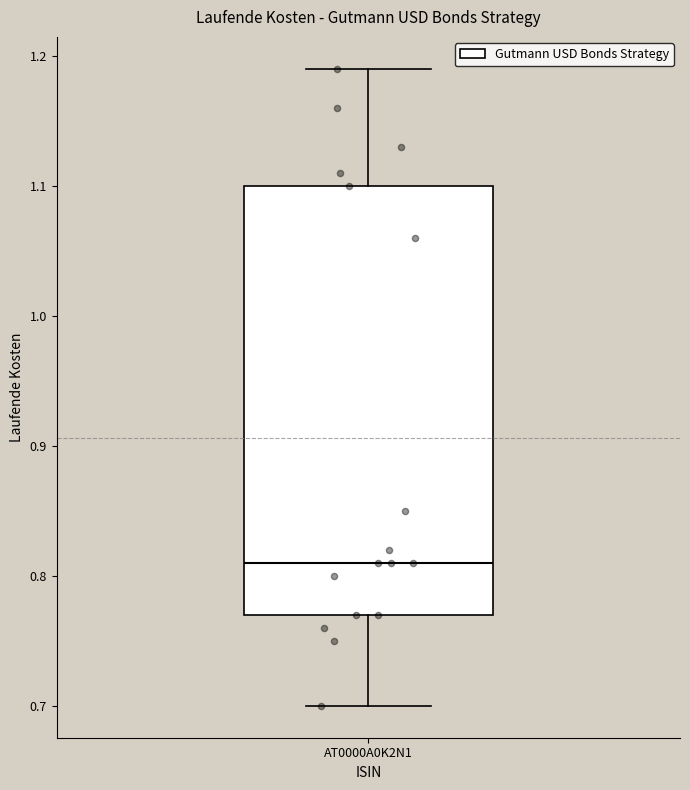

Where does the lower whisker of the box for AT0000A0K2N1 end on the y-axis? The values are not printed on the chart, so give them approximately, as read against the axis.

0.70